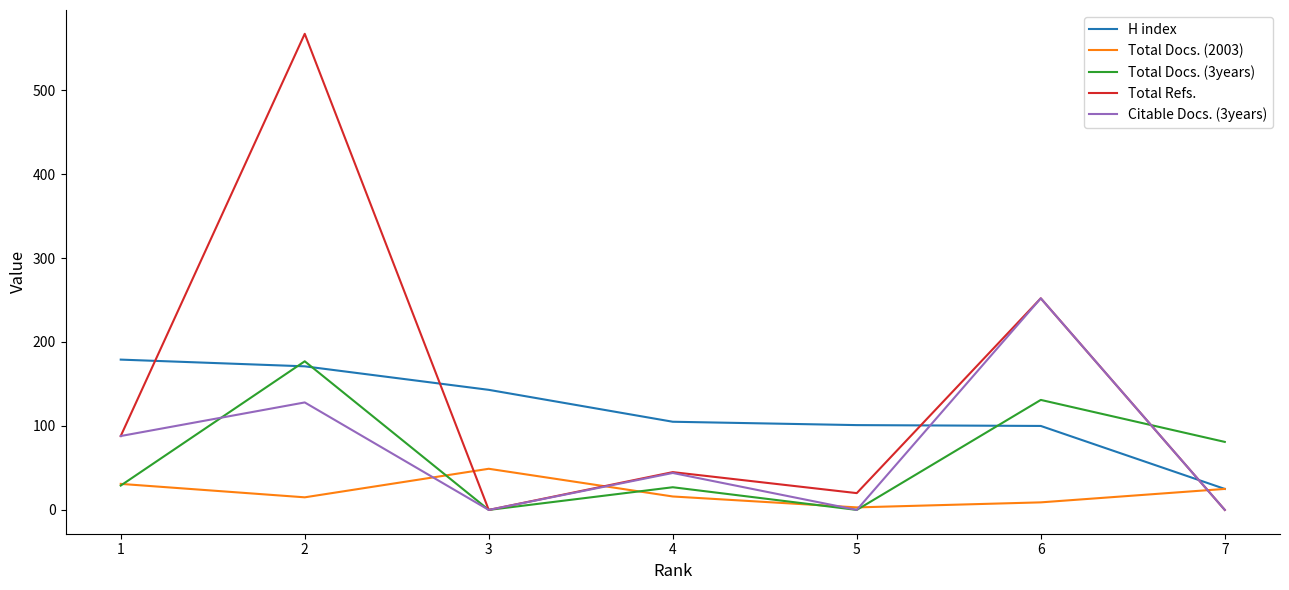

Between 1 and 4, which series saw the biggest shift?

H index